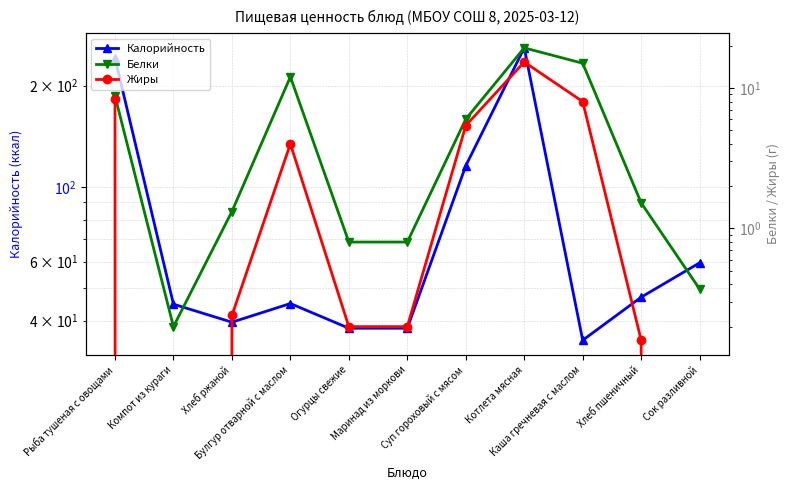

True or false: Калорийность and Жиры intersect in this chart.

False